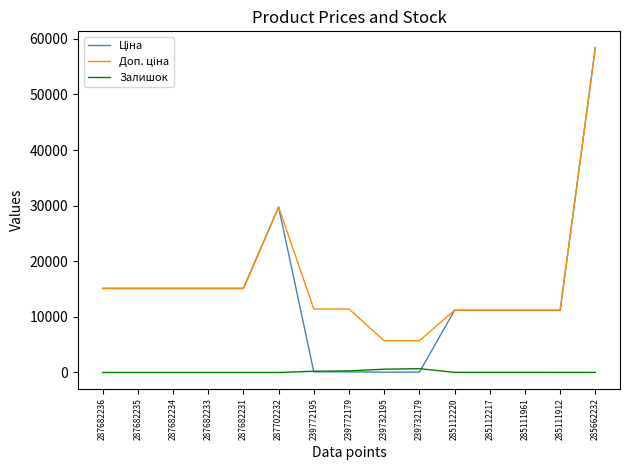

What is the difference between the highest and lowest values at 287682233?

15120.0